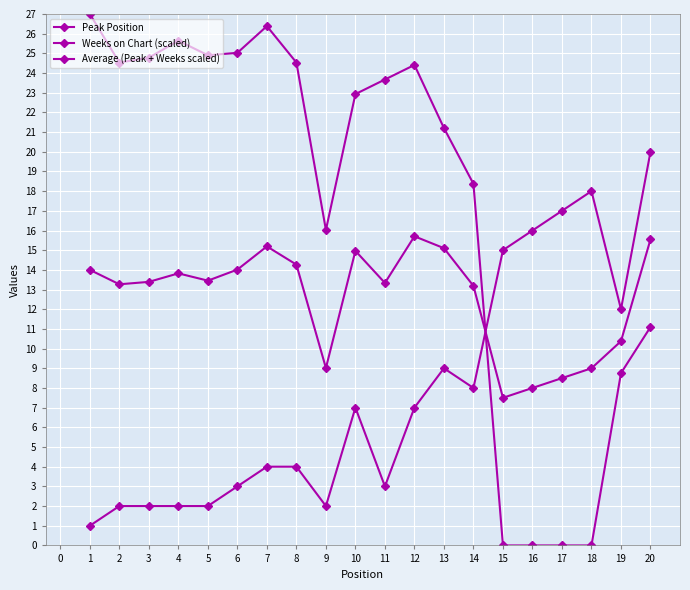

Rank the series by their maximum value, from lowest to highest.

Average (Peak + Weeks scaled), Peak Position, Weeks on Chart (scaled)